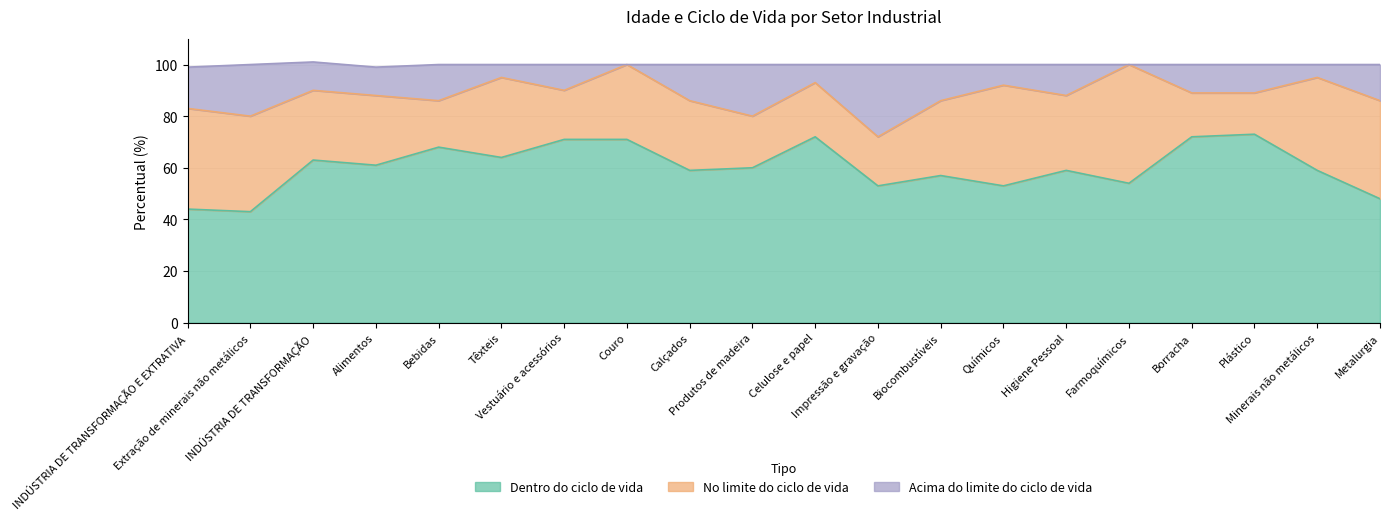

True or false: Dentro do ciclo de vida and Acima do limite do ciclo de vida intersect in this chart.

False